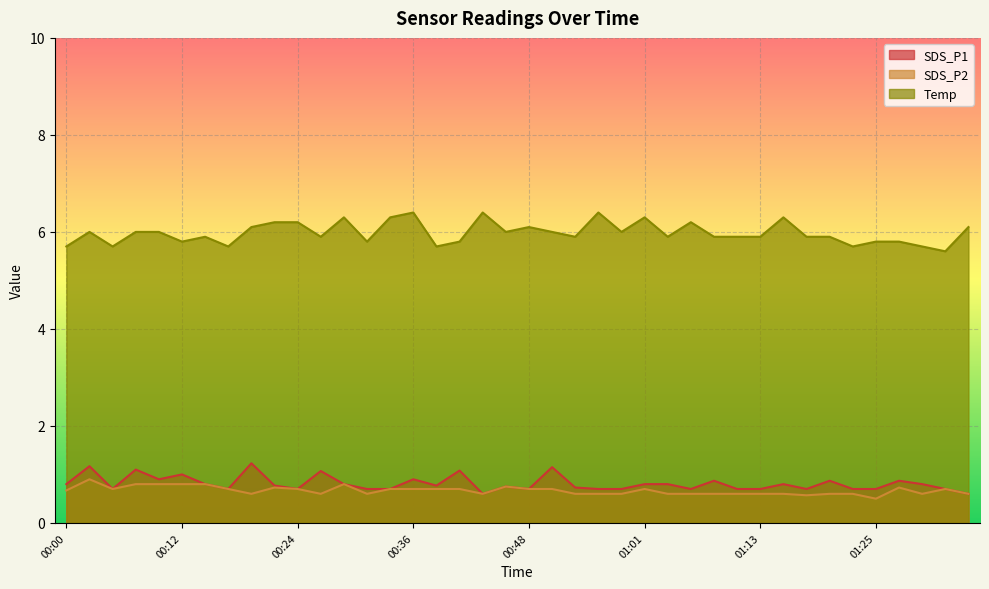

True or false: Temp and SDS_P2 cross at least once.

False